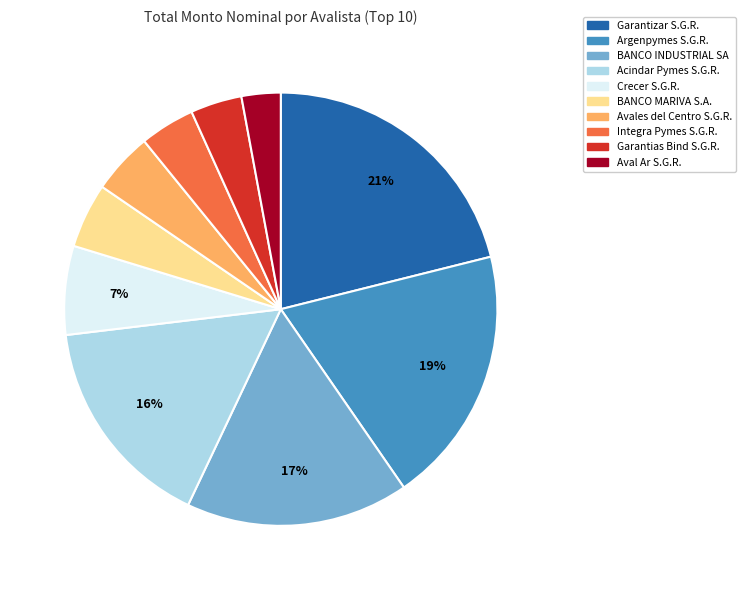

To the nearest percent, what is the difference between the largest and smallest slice percentages?

18%